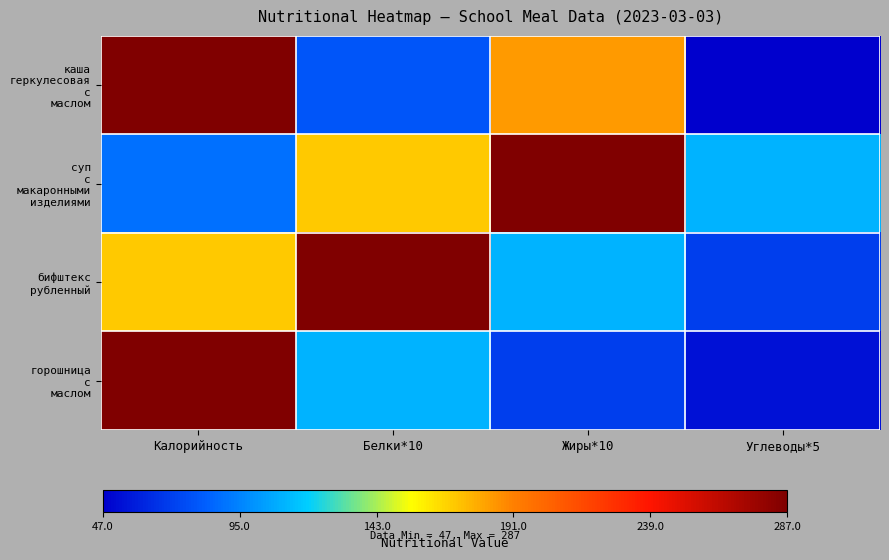

Which series has the largest total across all categories?

суп с макаронными изделиями